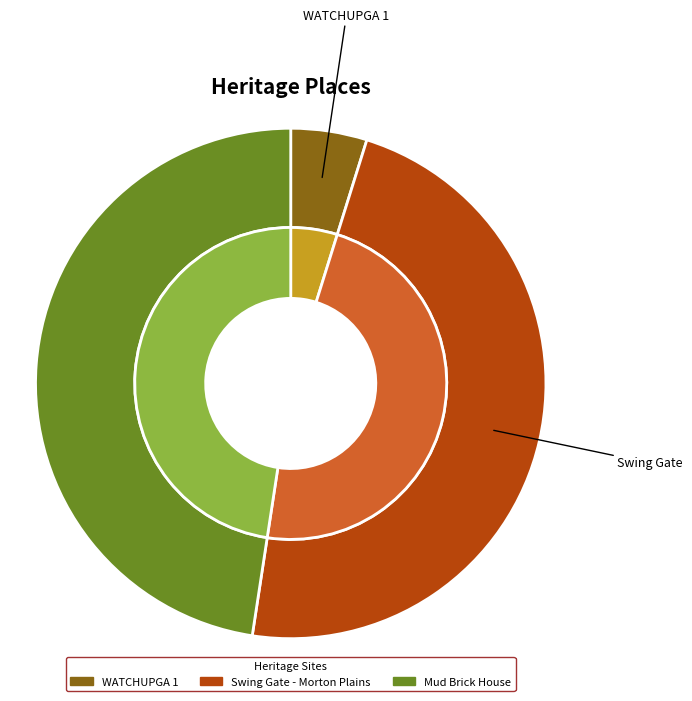

Is the sum of Swing Gate - Morton Plains and Mud Brick House greater than half?

Yes